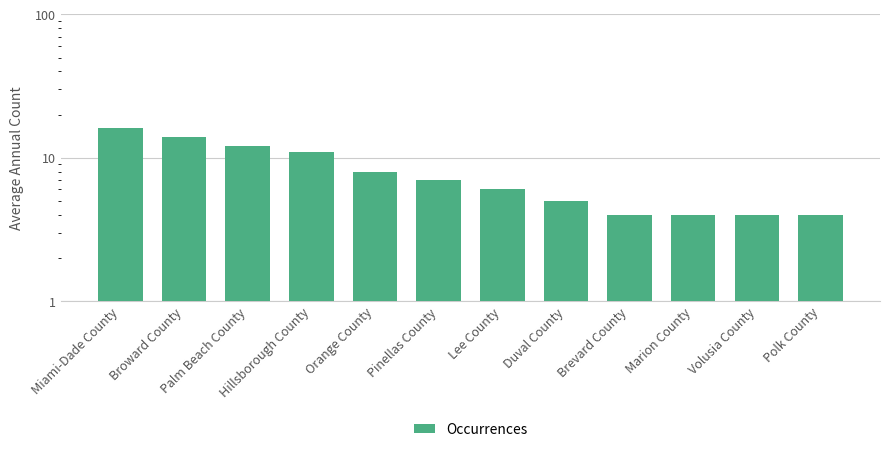

How many data points are above 7?

5